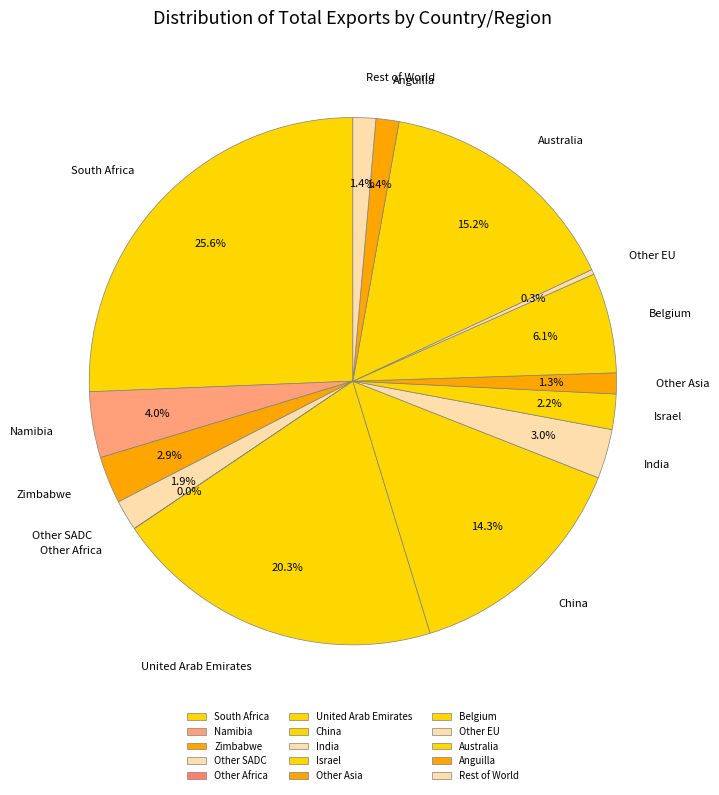

Which category has the biggest portion of the pie?

South Africa